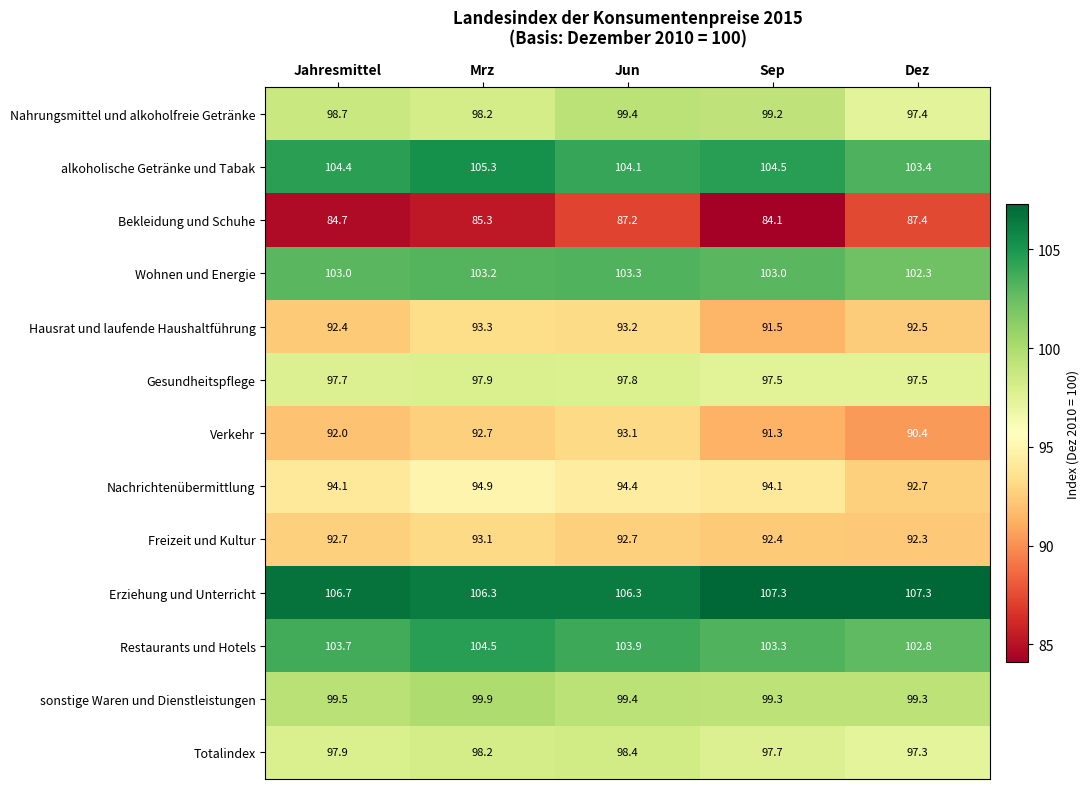

Which series has the largest total across all categories?

Erziehung und Unterricht